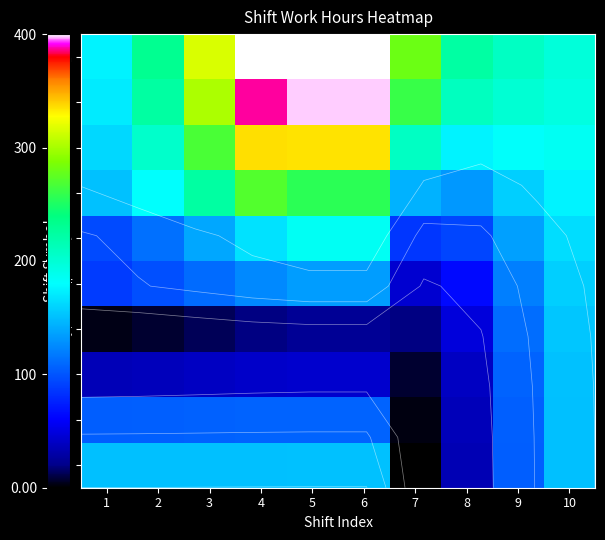

Which label corresponds to the smallest value in the chart?

7